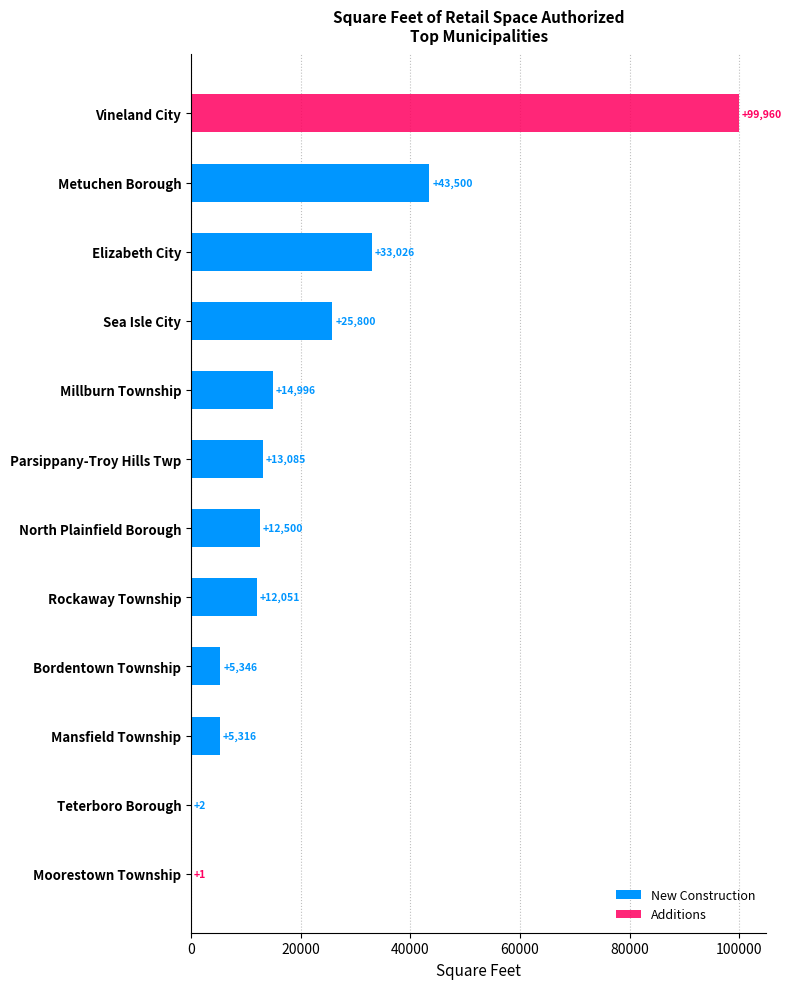

Is the value of New Construction at Parsippany-Troy Hills Twp greater than the value of Additions at Millburn Township?

Yes